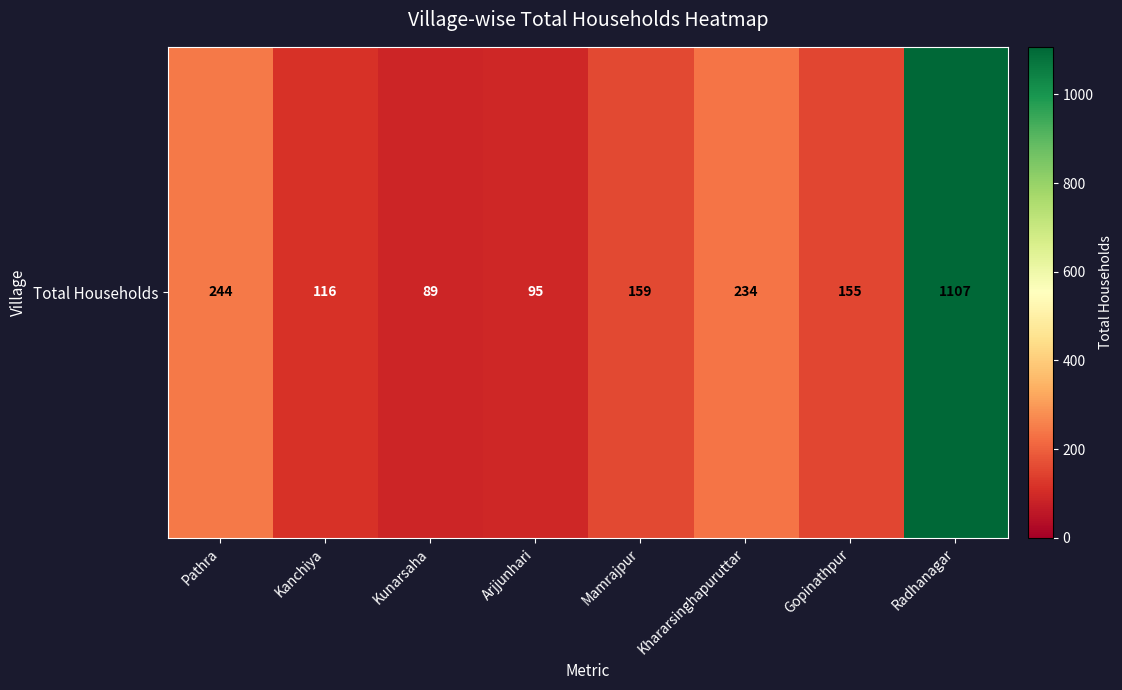

Which has a higher value, Kunarsaha or Pathra?

Pathra